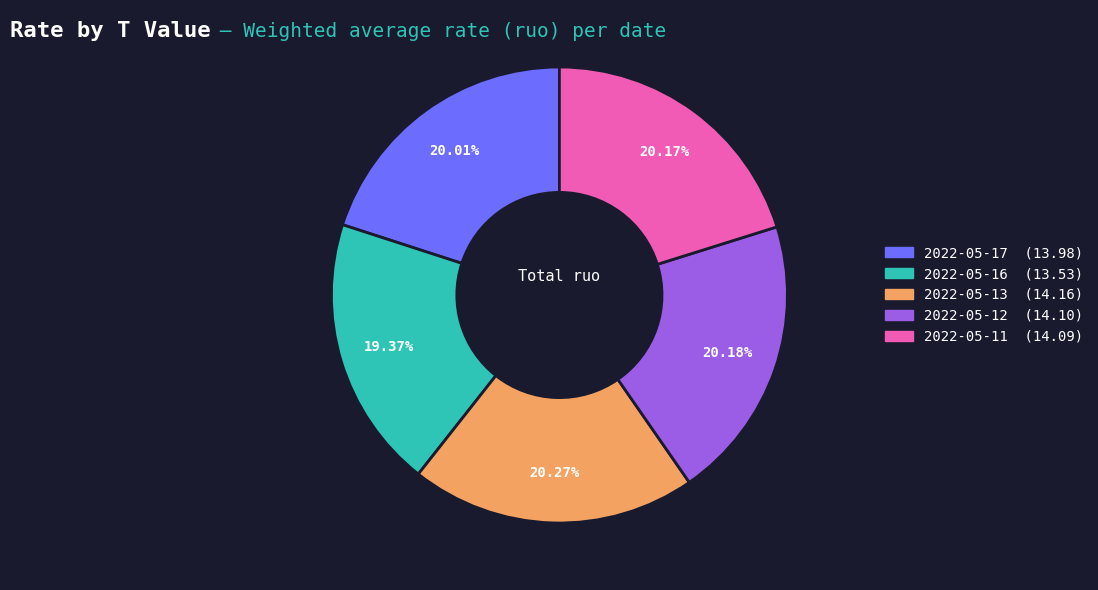

Is there any slice that represents more than half of the pie?

No